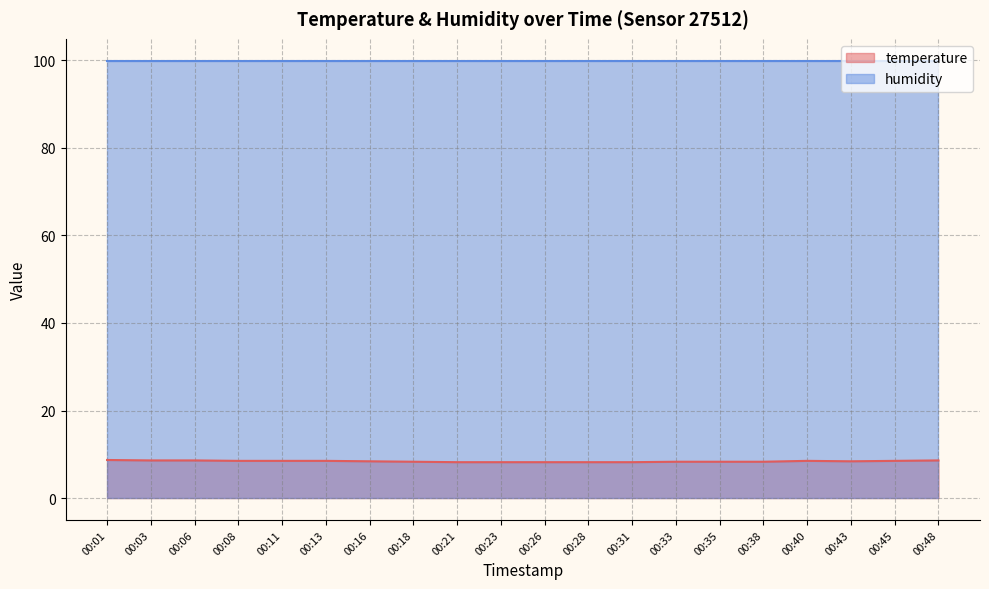

Between 00:26 and 00:11, which is larger?

00:11